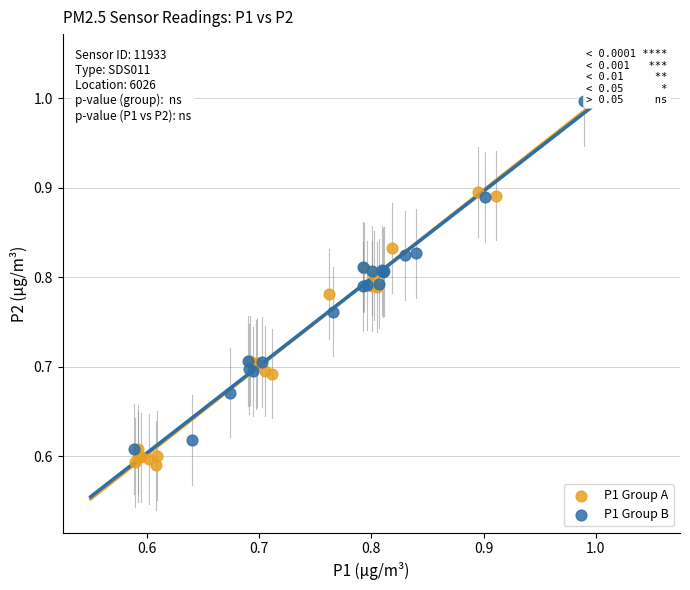

Which series reaches the minimum Y coordinate?

P1 Group A